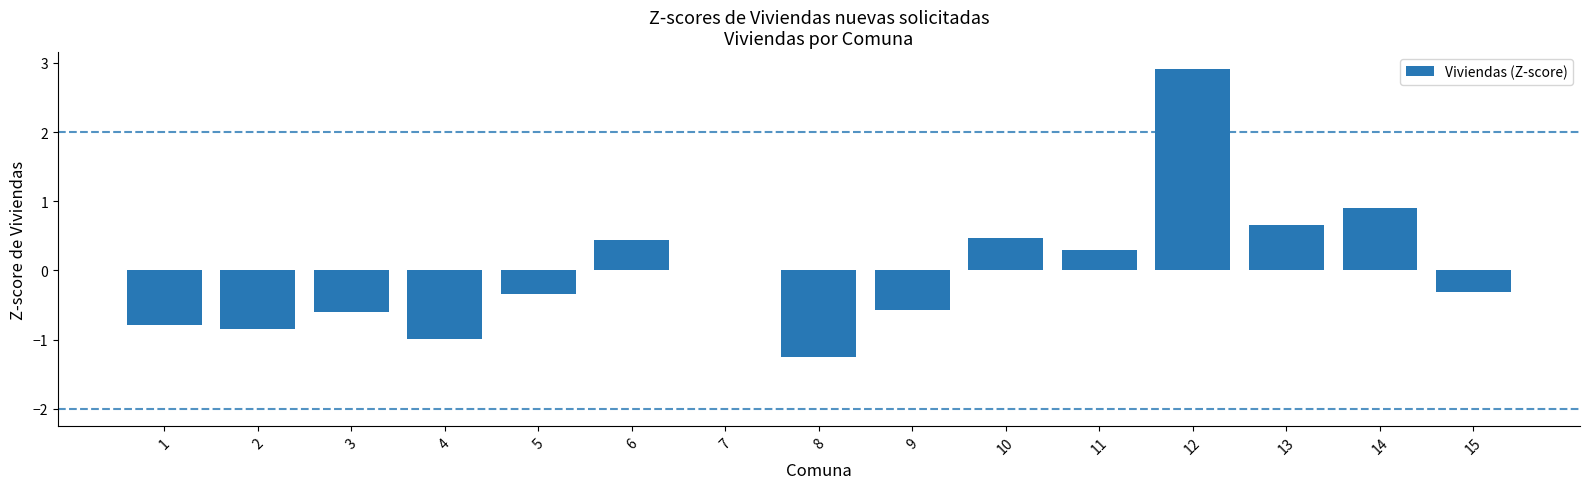

How many data points does each series have?

15